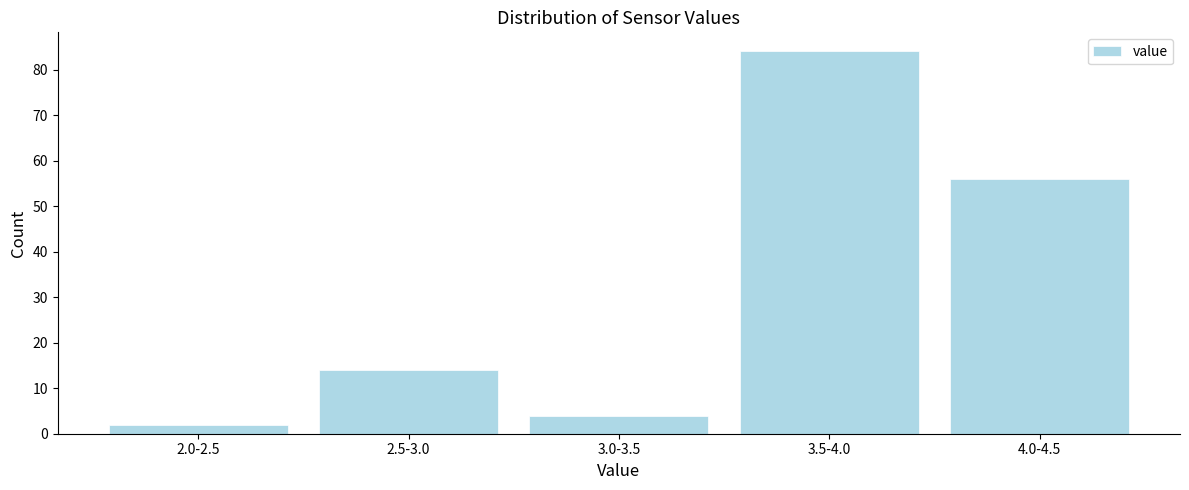

Reading left to right, list all the values displayed in this chart.

2	14	4	84	56